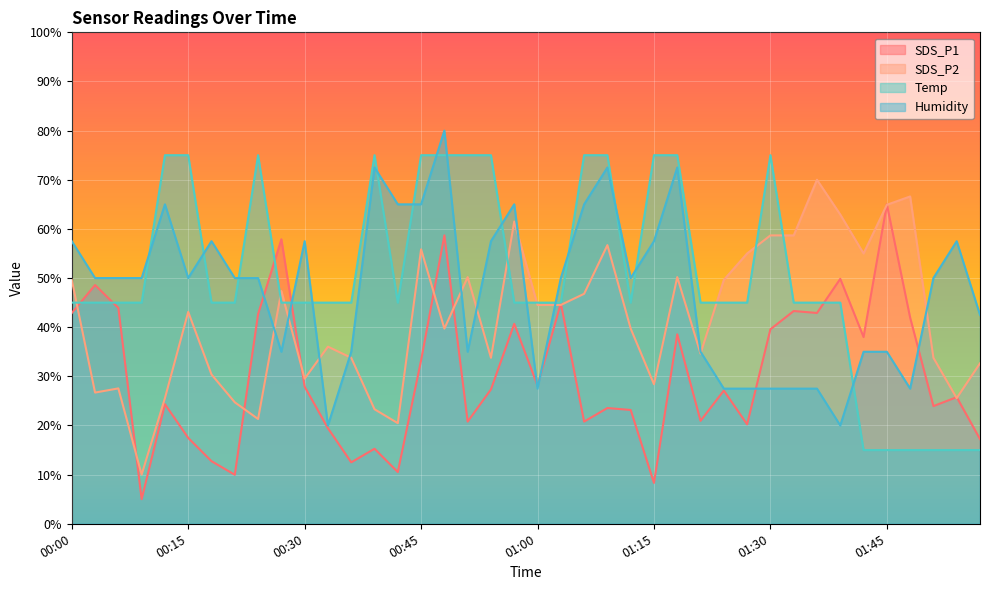

Reading left to right, transcribe all the data shown in this chart.

SDS_P1: 00:00=42.9	00:03=48.6	00:06=43.9	00:09=5.0	00:12=24.3	00:15=17.5	00:18=12.7	00:21=10.0	00:24=42.7	00:27=57.9	00:30=27.9	00:33=19.4	00:36=12.5	00:39=15.3	00:42=10.5	00:45=33.3	00:48=58.7	00:51=20.8	00:54=27.3	00:57=40.7	01:00=28.1	01:03=44.9	01:06=20.8	01:09=23.6	01:12=23.2	01:15=8.3	01:18=38.6	01:21=20.9	01:24=27.1	01:27=20.2	01:30=39.6	01:33=43.3	01:36=42.9	01:39=49.8	01:42=38.0	01:45=65.0	01:48=41.9	01:51=23.9	01:54=25.8	01:57=17.2
SDS_P2: 00:00=49.6	00:03=26.7	00:06=27.5	00:09=10.0	00:12=25.6	00:15=43.1	00:18=30.4	00:21=24.7	00:24=21.3	00:27=47.4	00:30=29.5	00:33=36.0	00:36=33.8	00:39=23.3	00:42=20.5	00:45=55.8	00:48=39.7	00:51=50.2	00:54=33.8	00:57=61.5	01:00=44.5	01:03=44.5	01:06=46.8	01:09=56.7	01:12=39.7	01:15=28.4	01:18=50.2	01:21=34.6	01:24=49.6	01:27=55.0	01:30=58.7	01:33=58.7	01:36=70.0	01:39=62.9	01:42=55.0	01:45=64.9	01:48=66.6	01:51=33.8	01:54=25.6	01:57=32.6
Temp: 00:00=45.0	00:03=45.0	00:06=45.0	00:09=45.0	00:12=75.0	00:15=75.0	00:18=45.0	00:21=45.0	00:24=75.0	00:27=45.0	00:30=45.0	00:33=45.0	00:36=45.0	00:39=75.0	00:42=45.0	00:45=75.0	00:48=75.0	00:51=75.0	00:54=75.0	00:57=45.0	01:00=45.0	01:03=45.0	01:06=75.0	01:09=75.0	01:12=45.0	01:15=75.0	01:18=75.0	01:21=45.0	01:24=45.0	01:27=45.0	01:30=75.0	01:33=45.0	01:36=45.0	01:39=45.0	01:42=15.0	01:45=15.0	01:48=15.0	01:51=15.0	01:54=15.0	01:57=15.0
Humidity: 00:00=57.5	00:03=50.0	00:06=50.0	00:09=50.0	00:12=65.0	00:15=50.0	00:18=57.5	00:21=50.0	00:24=50.0	00:27=35.0	00:30=57.5	00:33=20.0	00:36=35.0	00:39=72.5	00:42=65.0	00:45=65.0	00:48=80.0	00:51=35.0	00:54=57.5	00:57=65.0	01:00=27.5	01:03=50.0	01:06=65.0	01:09=72.5	01:12=50.0	01:15=57.5	01:18=72.5	01:21=35.0	01:24=27.5	01:27=27.5	01:30=27.5	01:33=27.5	01:36=27.5	01:39=20.0	01:42=35.0	01:45=35.0	01:48=27.5	01:51=50.0	01:54=57.5	01:57=42.5